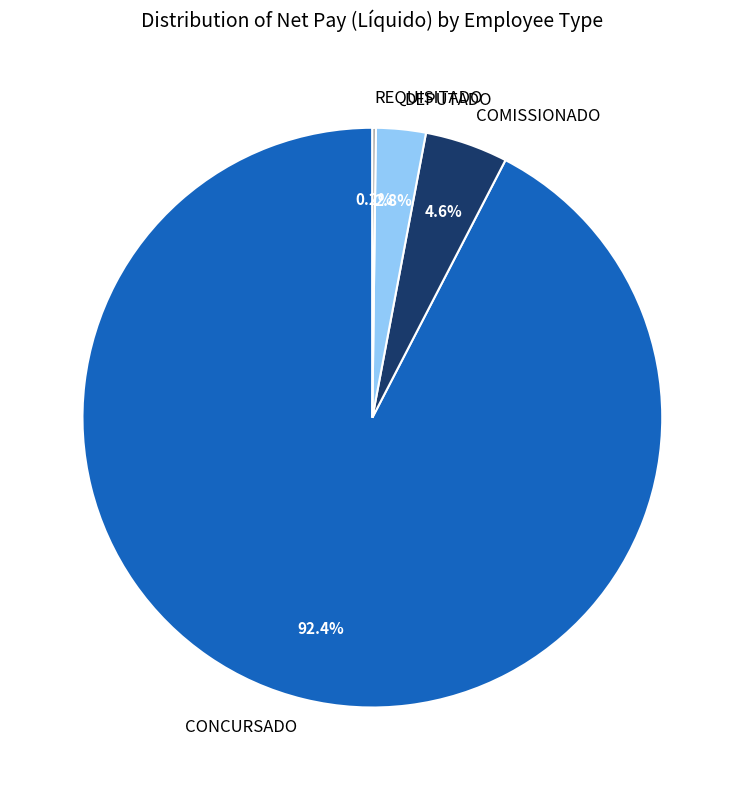

What percentage is NOT represented by DEPUTADO?

97.2%